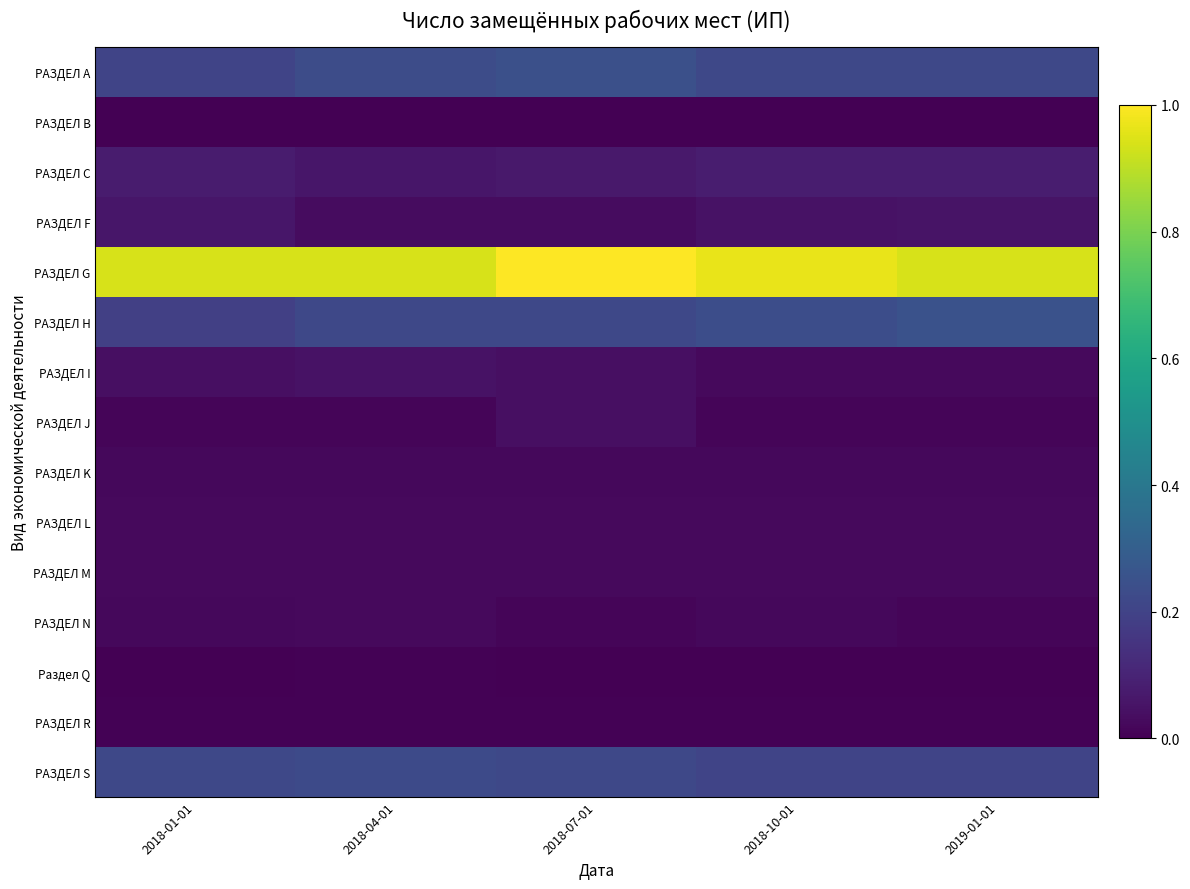

Reading left to right, transcribe all the data shown in this chart.

РАЗДЕЛ A: 2018-01-01=0.2	2018-04-01=0.2	2018-07-01=0.2	2018-10-01=0.2	2019-01-01=0.2
РАЗДЕЛ B: 2018-01-01=0.0	2018-04-01=0.0	2018-07-01=0.0	2018-10-01=0.0	2019-01-01=0.0
РАЗДЕЛ C: 2018-01-01=0.1	2018-04-01=0.1	2018-07-01=0.1	2018-10-01=0.1	2019-01-01=0.1
РАЗДЕЛ F: 2018-01-01=0.1	2018-04-01=0.0	2018-07-01=0.0	2018-10-01=0.0	2019-01-01=0.1
РАЗДЕЛ G: 2018-01-01=0.9	2018-04-01=0.9	2018-07-01=1.0	2018-10-01=1.0	2019-01-01=0.9
РАЗДЕЛ H: 2018-01-01=0.2	2018-04-01=0.2	2018-07-01=0.2	2018-10-01=0.2	2019-01-01=0.3
РАЗДЕЛ I: 2018-01-01=0.0	2018-04-01=0.0	2018-07-01=0.0	2018-10-01=0.0	2019-01-01=0.0
РАЗДЕЛ J: 2018-01-01=0.0	2018-04-01=0.0	2018-07-01=0.0	2018-10-01=0.0	2019-01-01=0.0
РАЗДЕЛ K: 2018-01-01=0.0	2018-04-01=0.0	2018-07-01=0.0	2018-10-01=0.0	2019-01-01=0.0
РАЗДЕЛ L: 2018-01-01=0.0	2018-04-01=0.0	2018-07-01=0.0	2018-10-01=0.0	2019-01-01=0.0
РАЗДЕЛ M: 2018-01-01=0.0	2018-04-01=0.0	2018-07-01=0.0	2018-10-01=0.0	2019-01-01=0.0
РАЗДЕЛ N: 2018-01-01=0.0	2018-04-01=0.0	2018-07-01=0.0	2018-10-01=0.0	2019-01-01=0.0
Раздел Q: 2018-01-01=0.0	2018-04-01=0.0	2018-07-01=0.0	2018-10-01=0.0	2019-01-01=0.0
РАЗДЕЛ R: 2018-01-01=0.0	2018-04-01=0.0	2018-07-01=0.0	2018-10-01=0.0	2019-01-01=0.0
РАЗДЕЛ S: 2018-01-01=0.2	2018-04-01=0.2	2018-07-01=0.2	2018-10-01=0.2	2019-01-01=0.2